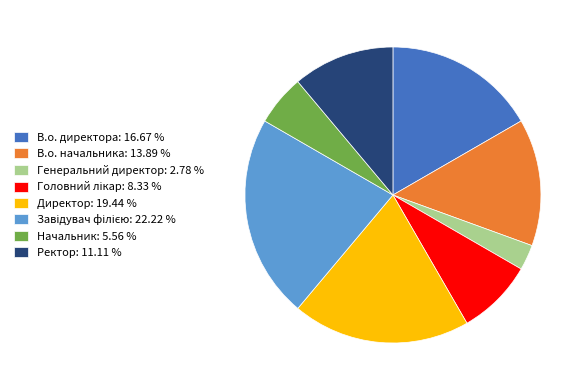

Which has a higher value, В.о. директора or Генеральний директор?

В.о. директора